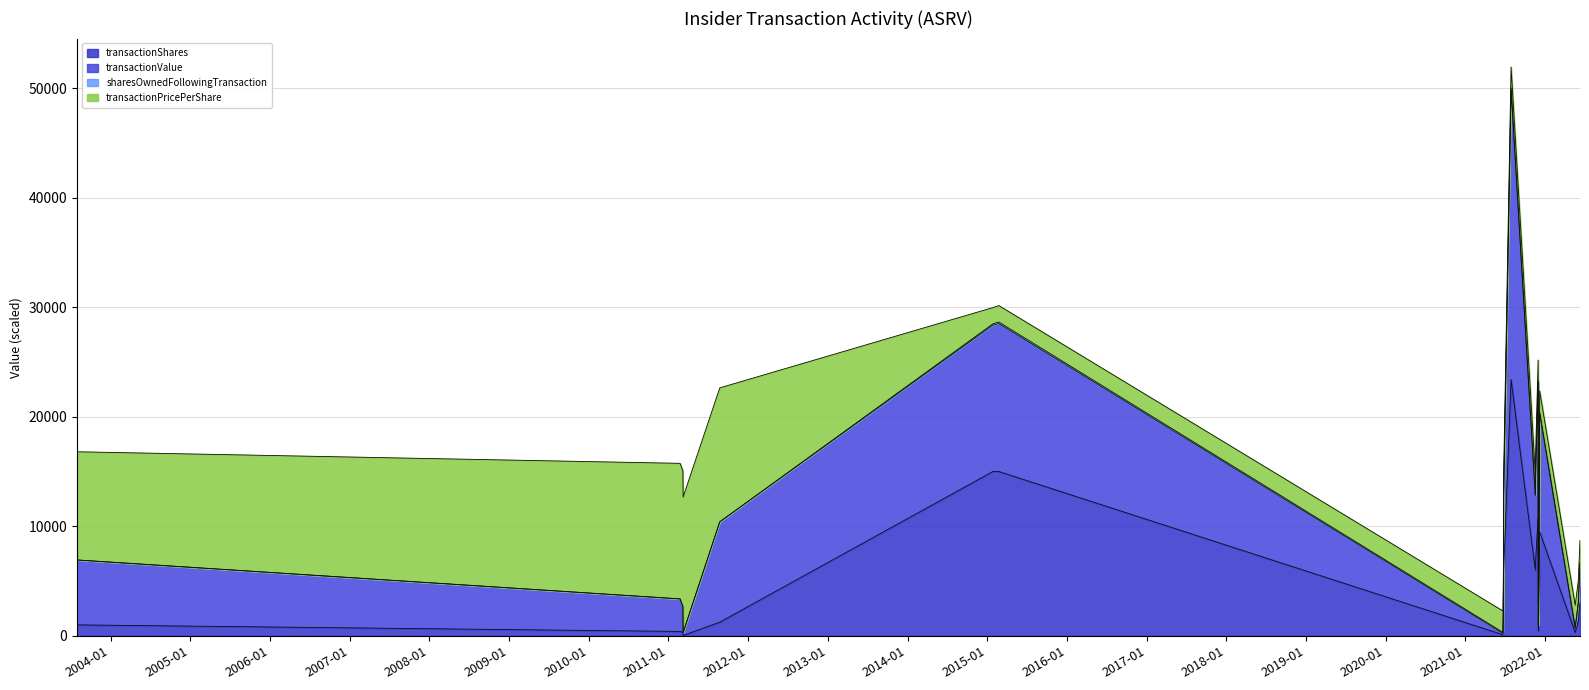

What is the average value of the transactionValue series?

11737.0